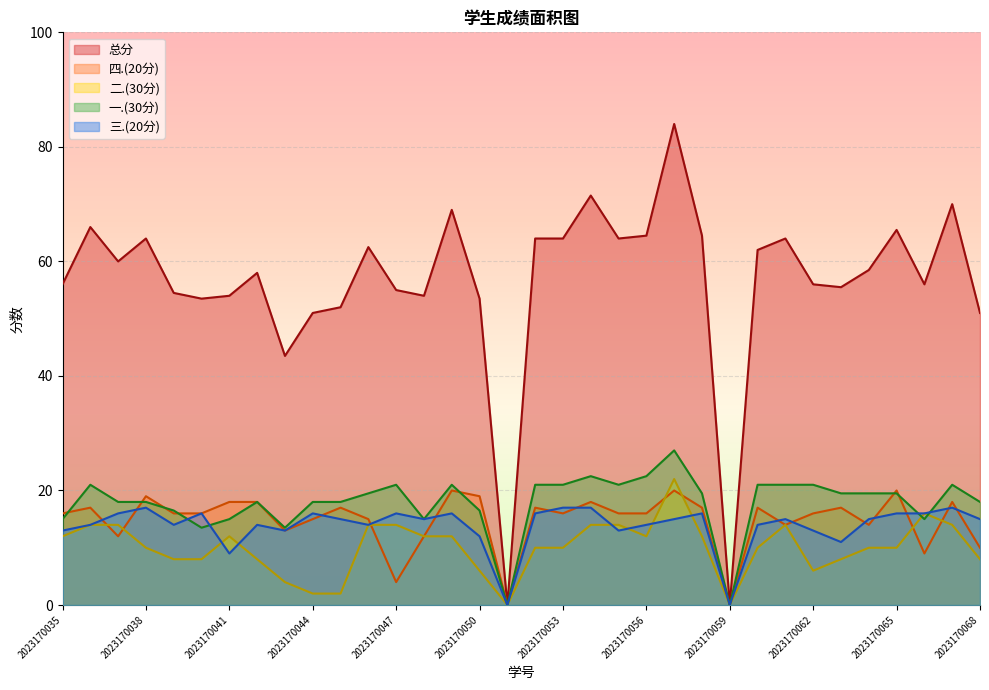

Is it true that 四.(20分) equals 7.7 at 2023170050?

False